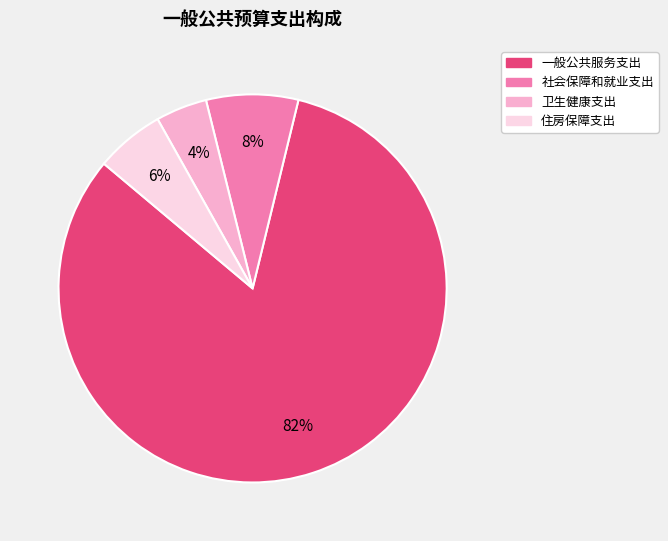

How many segments does this pie chart have?

4